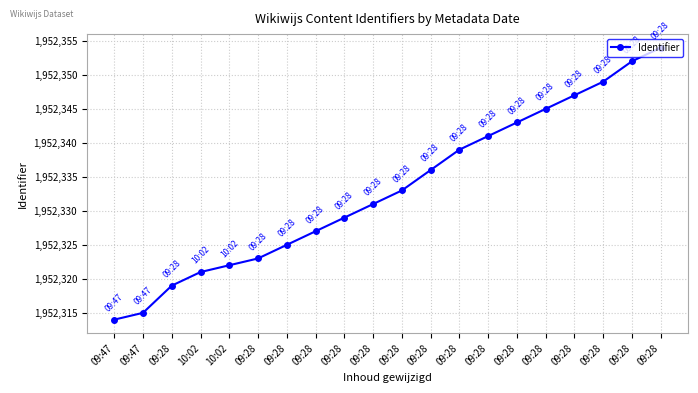

Does the chart have visible grid lines?

Yes